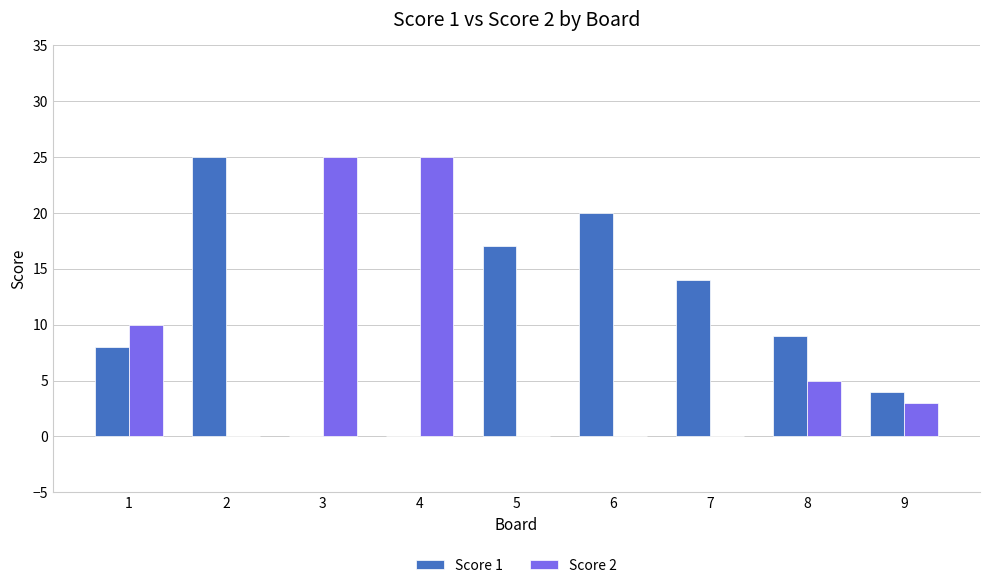

What is the maximum value for Score 2?

25